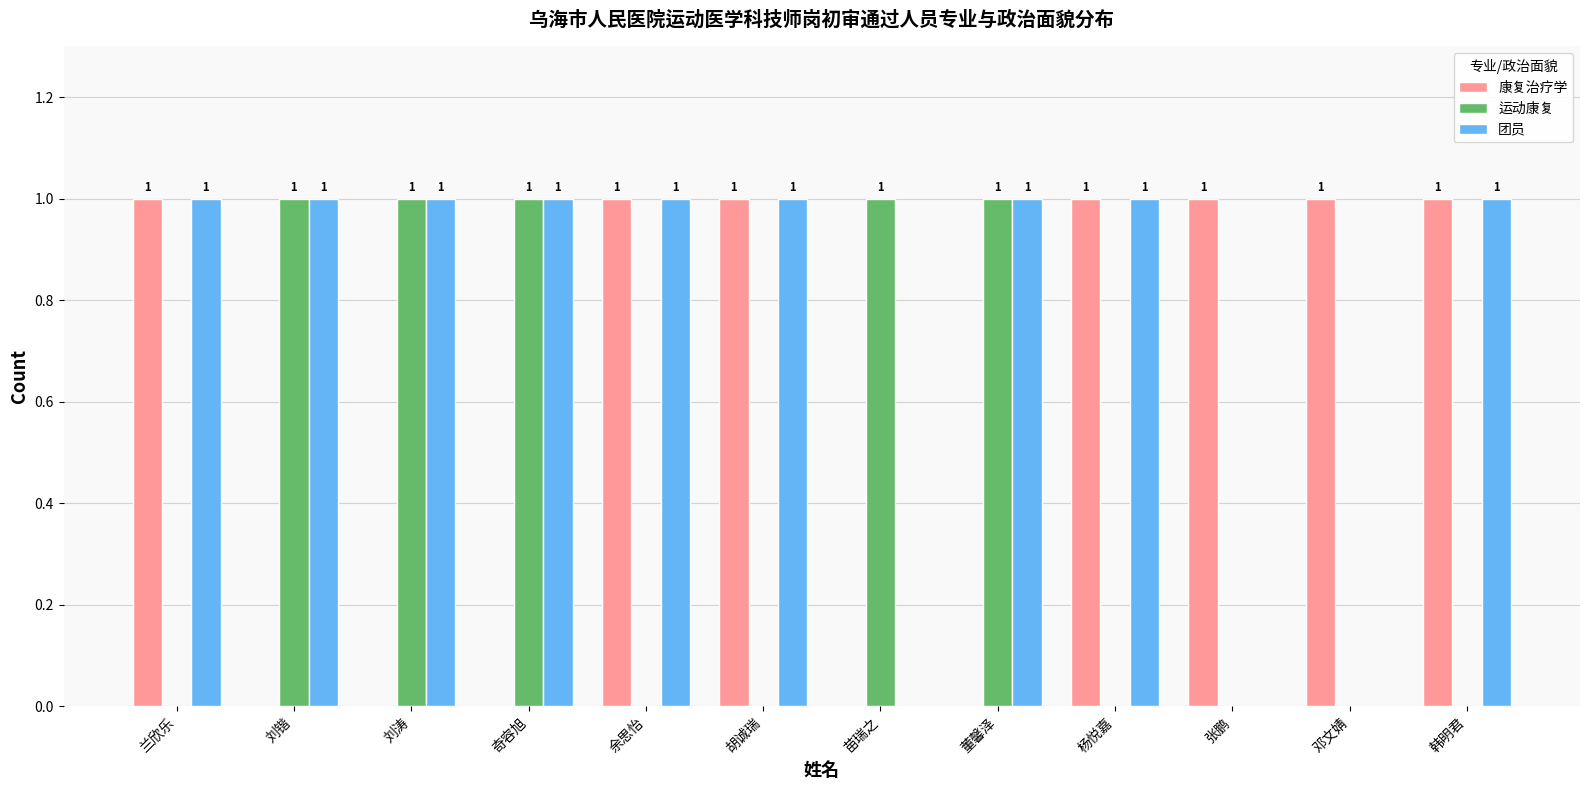

What is the sum of all 运动康复 values?

5